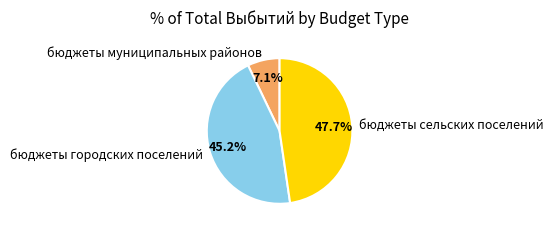

Is there a majority slice in this chart?

No